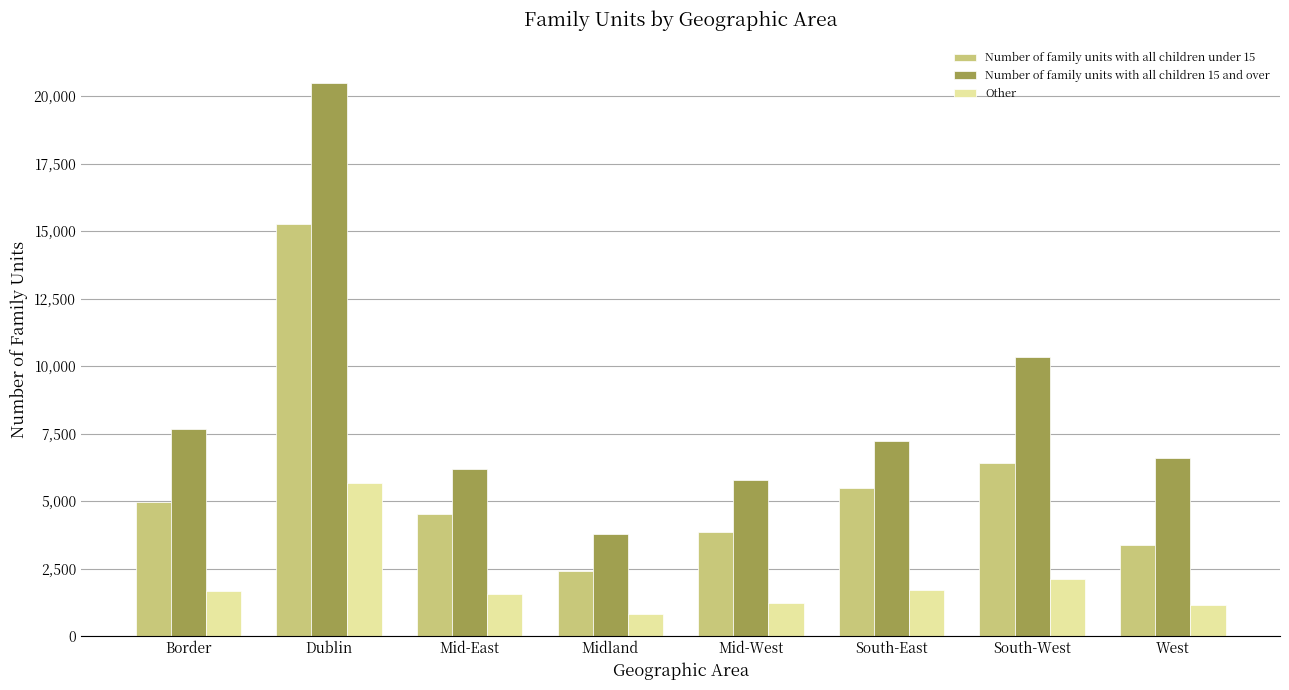

What is the maximum value for Other?

5680